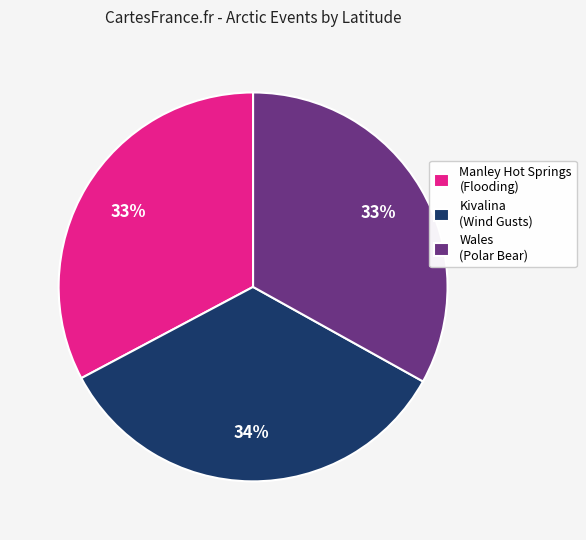

Is it true that Kivalina (Wind Gusts) is 45% of the pie?

False